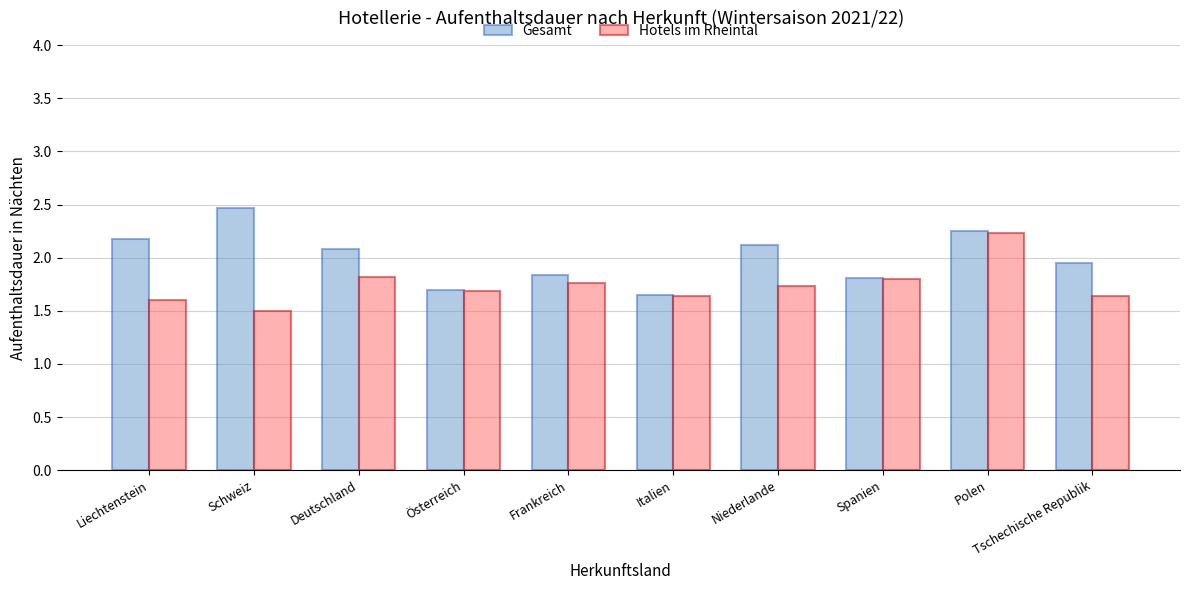

What is the difference between the maximum and second lowest values in the Hotels im Rheintal series?

0.6